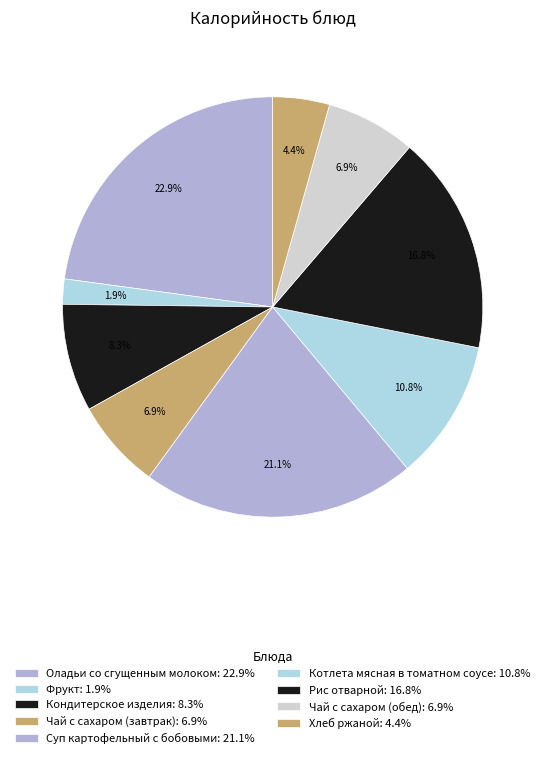

Rank the categories by value from lowest to highest.

Фрукт, Хлеб ржаной, Чай с сахаром (завтрак), Чай с сахаром (обед), Кондитерское изделия, Котлета мясная в томатном соусе, Рис отварной, Суп картофельный с бобовыми, Оладьи со сгущенным молоком